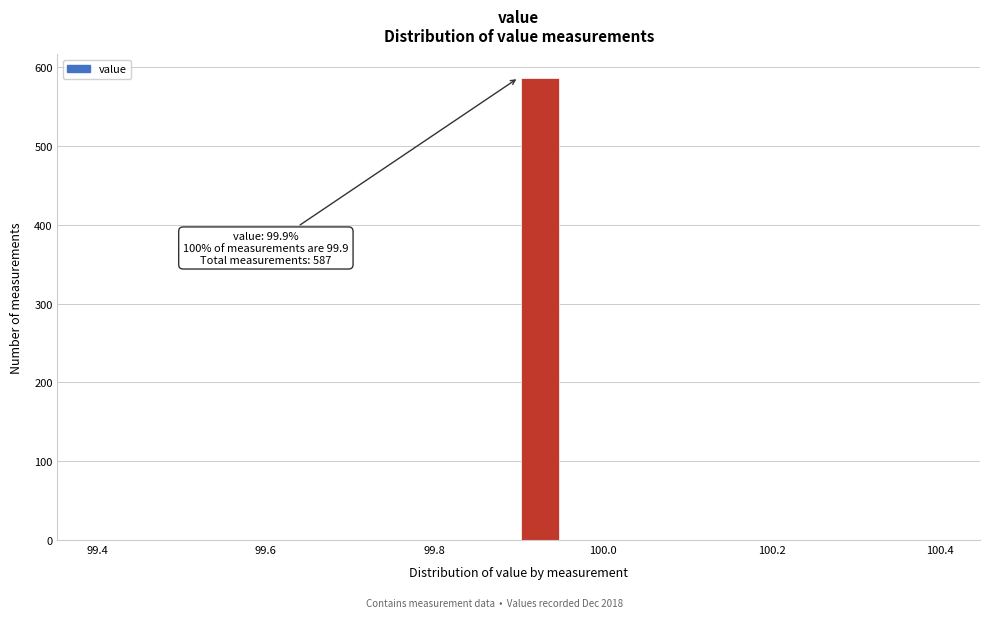

Around what value on the x-axis is the tallest bar? Give the approximate position of its centre, as read against the axis.

99.92